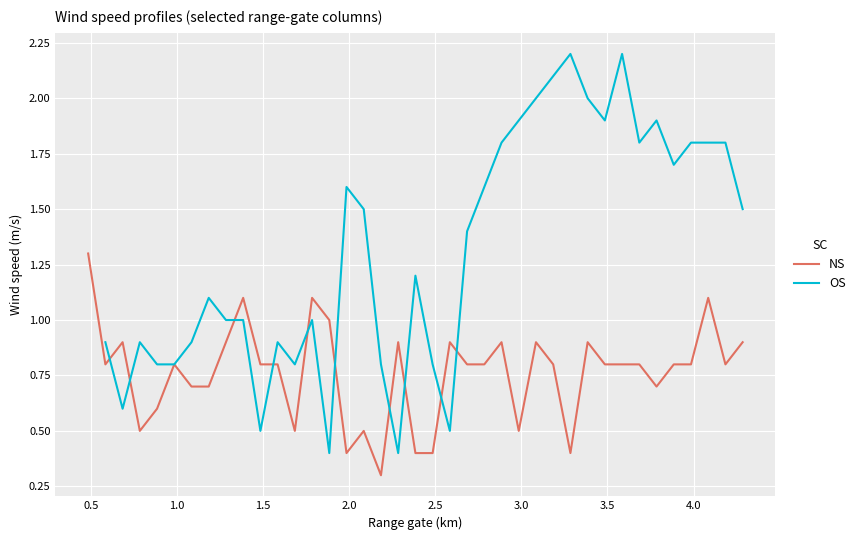

Does the chart display data point markers on the line(s)?

No